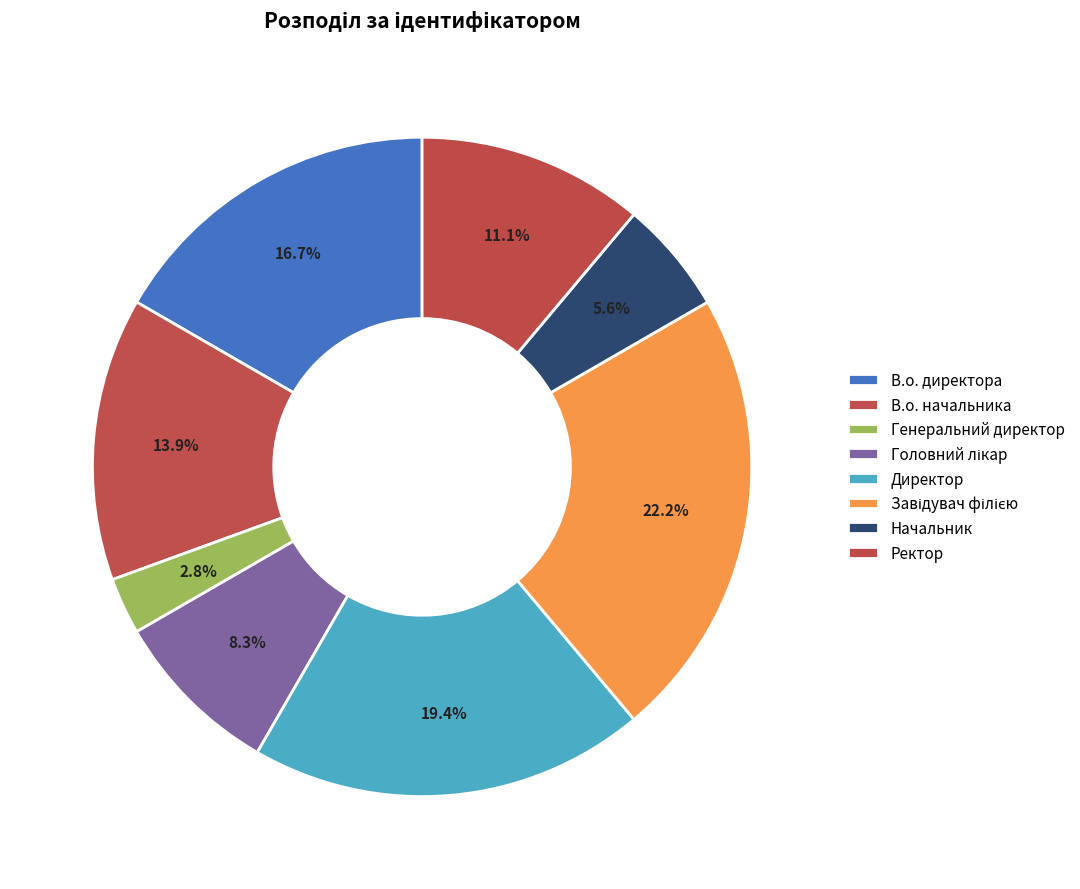

Count the number of slices in the pie.

8